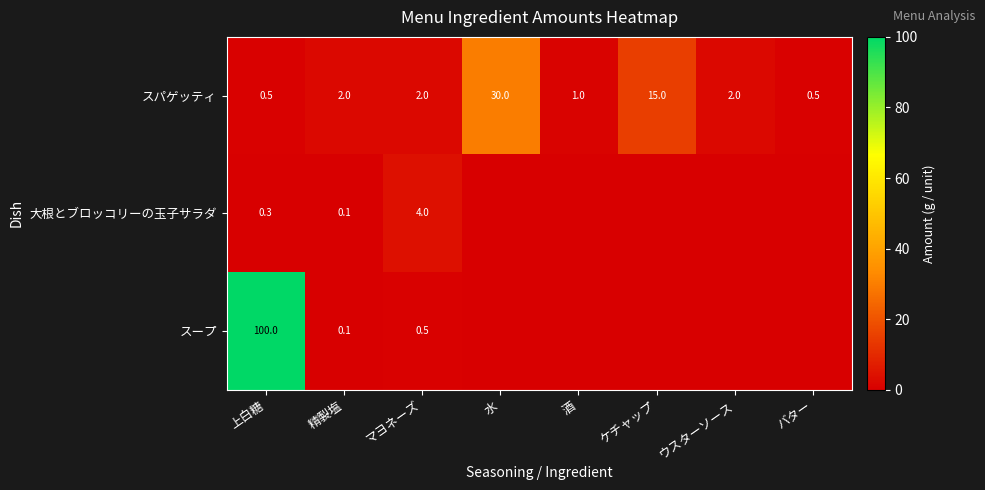

At which category is the sum across all series the highest?

上白糖